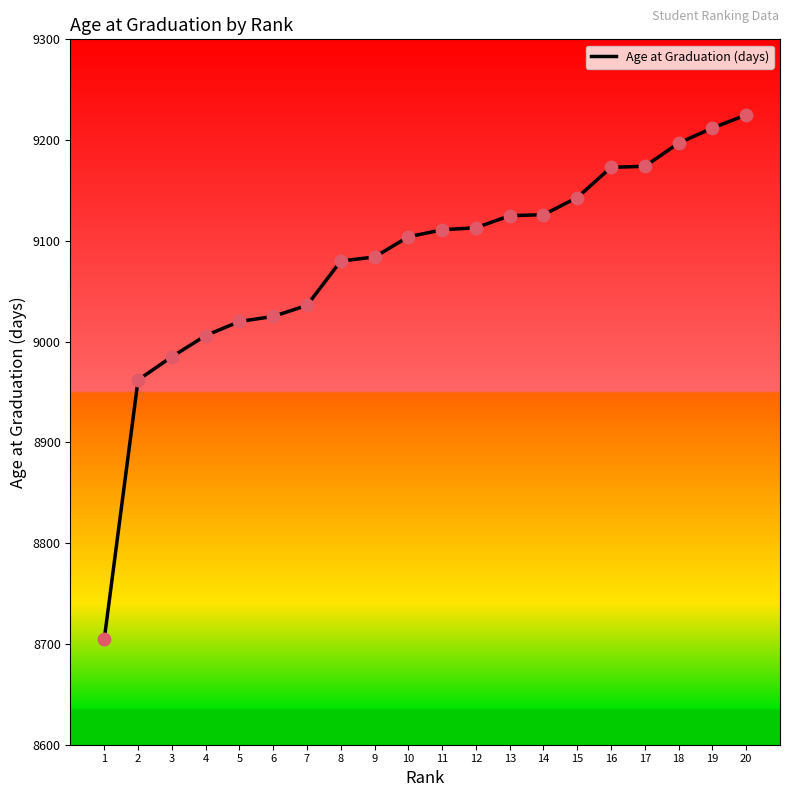

What is the change in value from 4 to 17?

+168